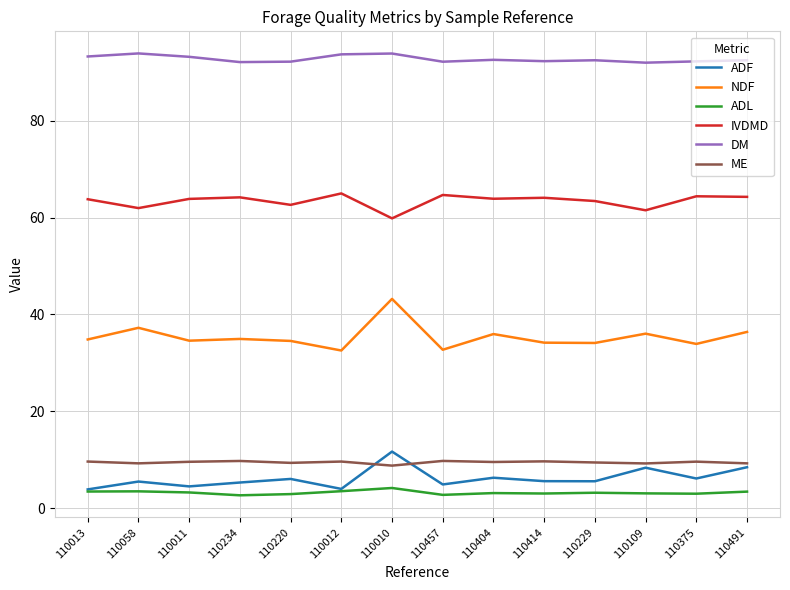

What is the maximum value shown in the chart?

93.9